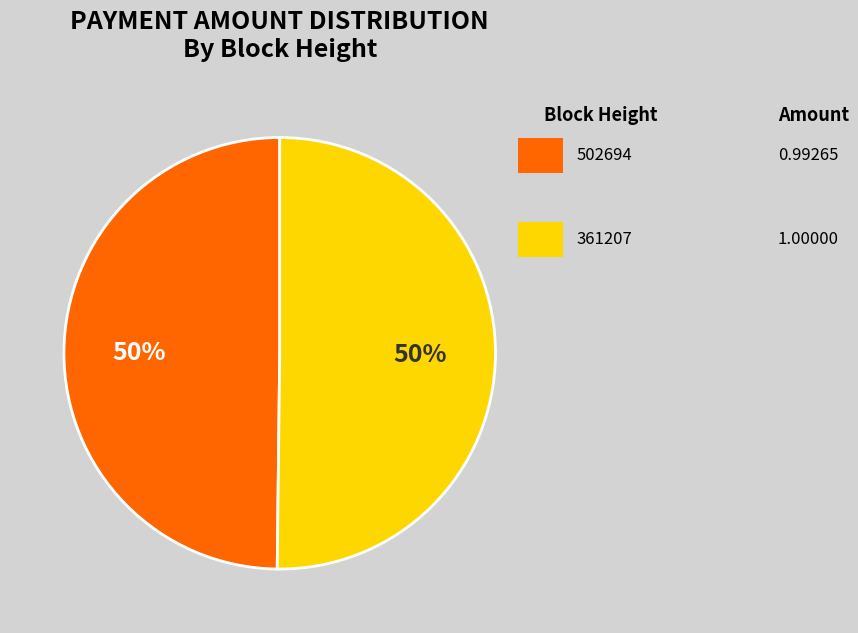

To the nearest percent, what is the average slice percentage?

50%